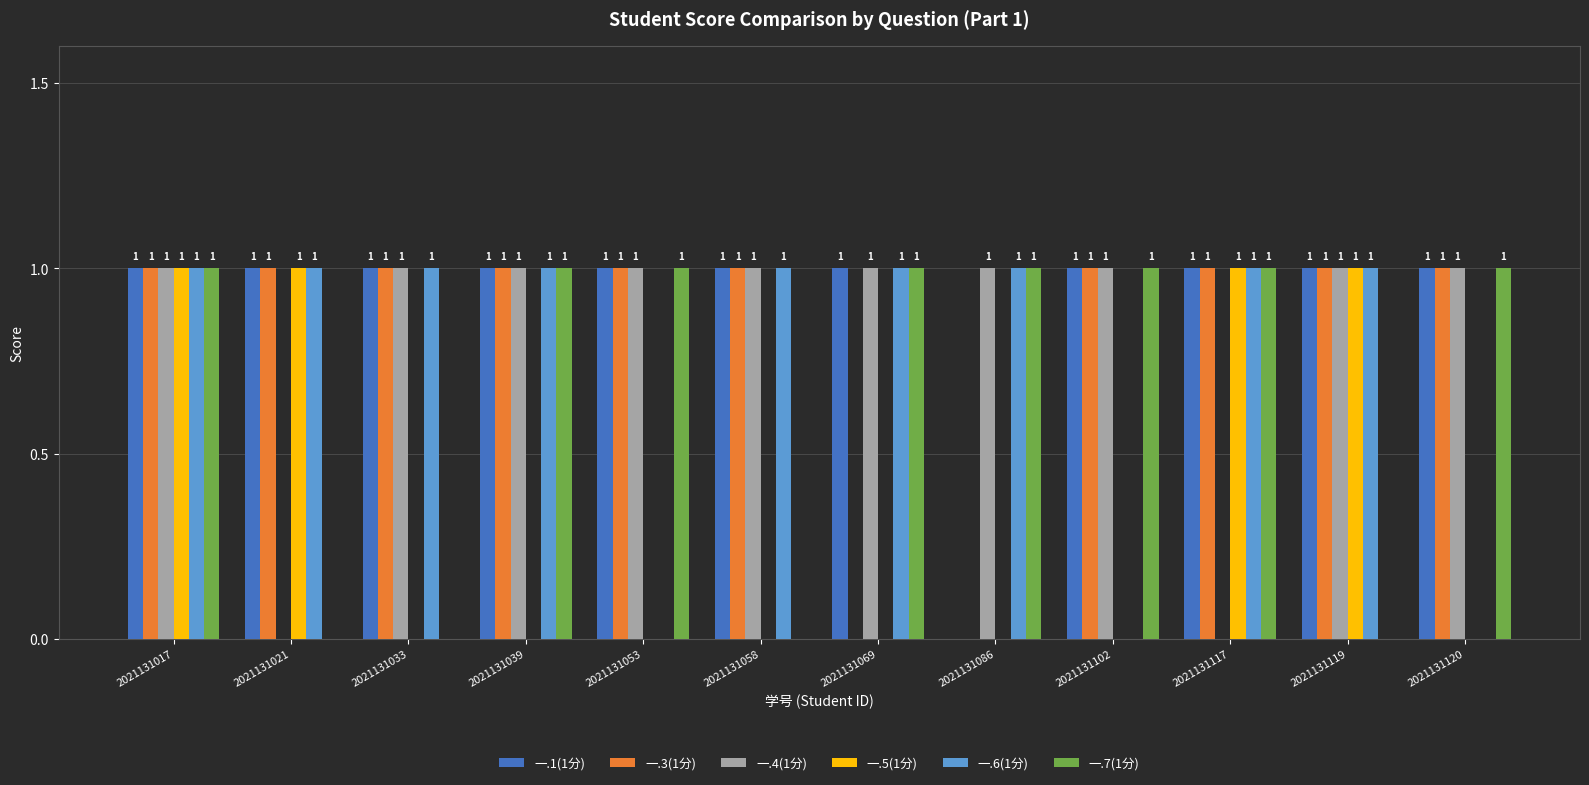

Is it true that 一.5(1分) equals 1 at 2021131117?

True